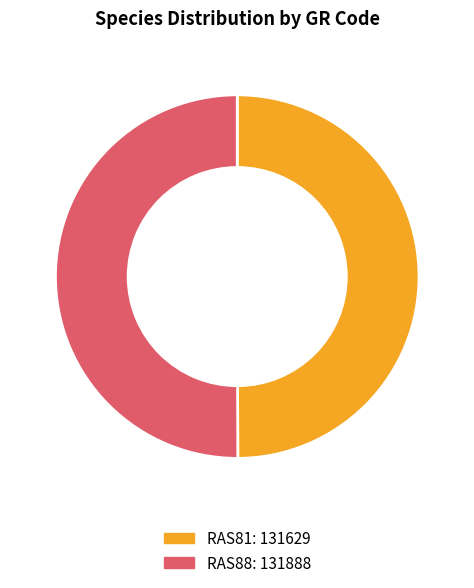

What is the ratio of the value at RAS88 to the value at RAS81?

1.0